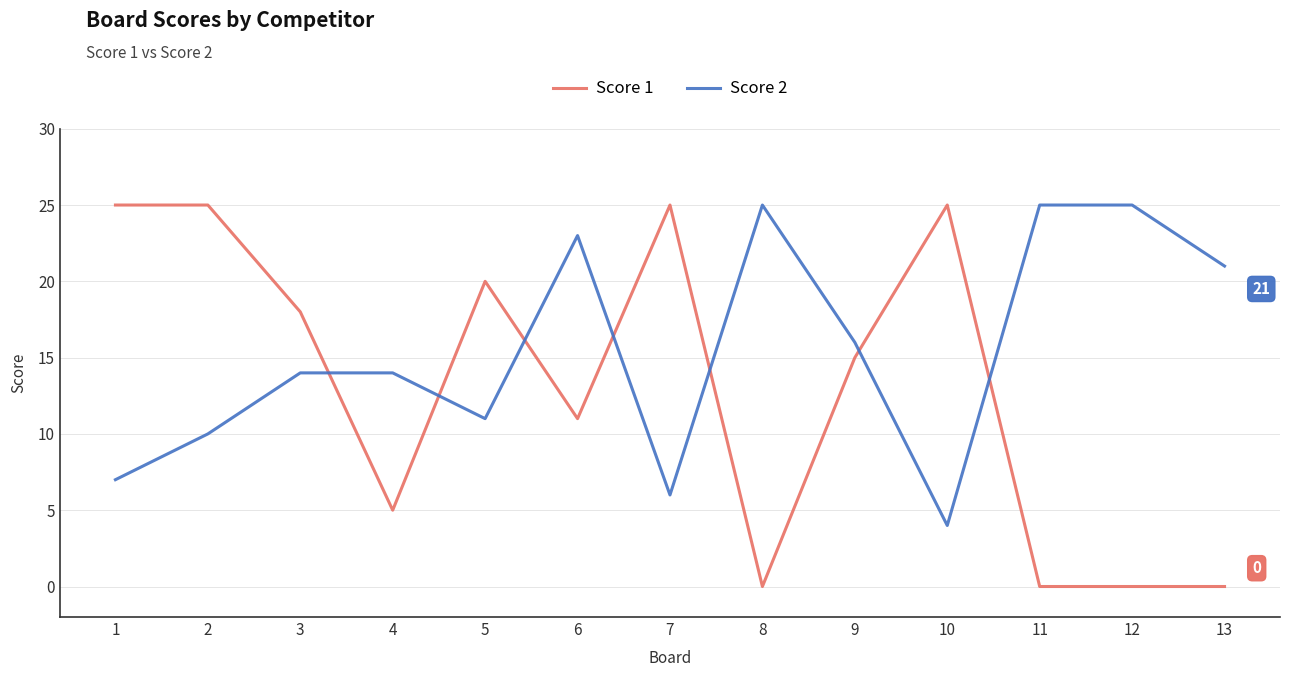

Which series has the largest range (max minus min)?

Score 1